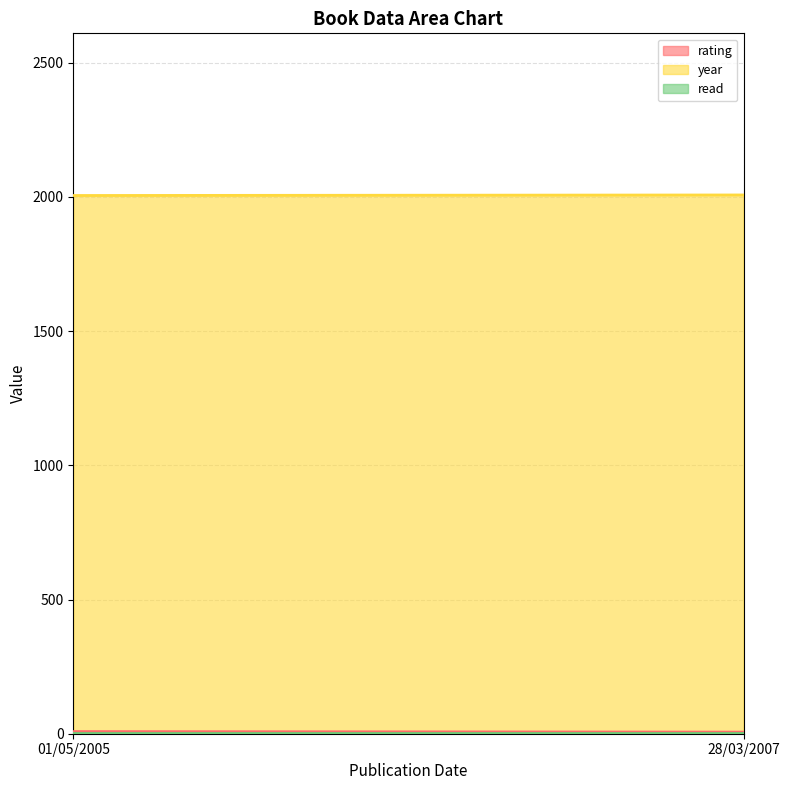

What is the total value across all series at 28/03/2007?

2014